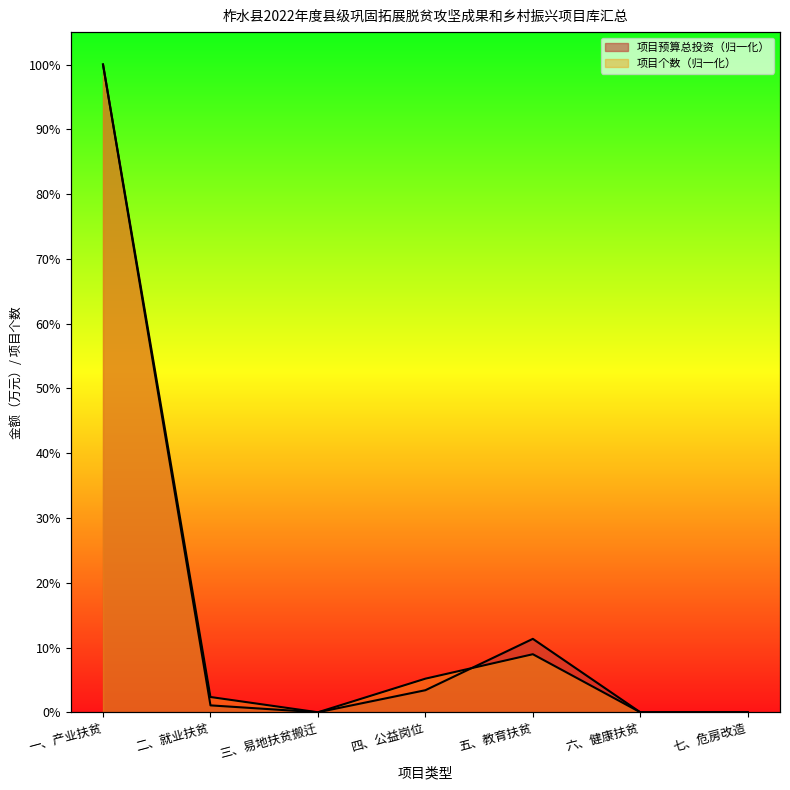

The value of 项目预算总投资 at 一、产业扶贫 is 1.0. True or false?

True